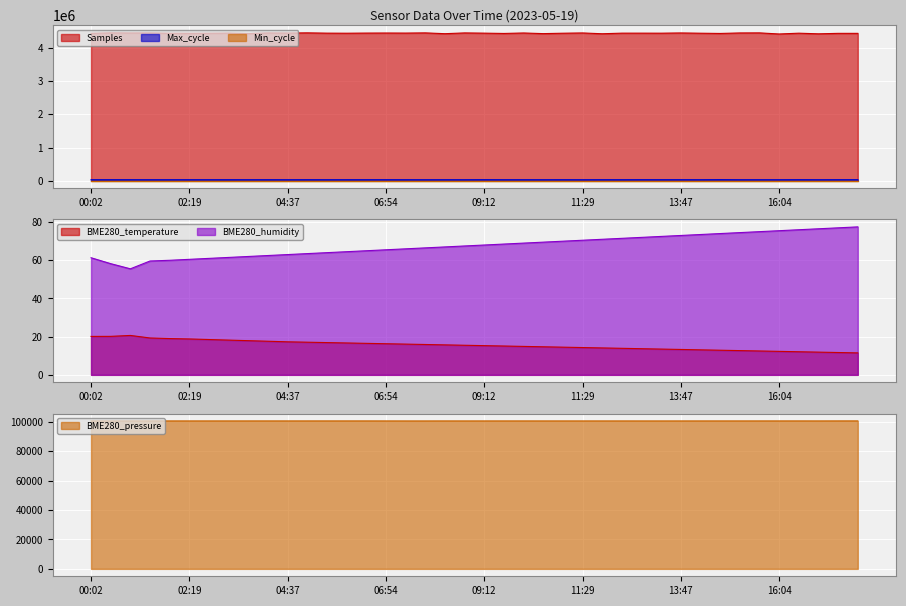

Reading right to left, what are all the values shown in this chart?

Samples: 4438000.0	4438000.0	4424000.0	4443000.0	4419000.0	4452000.0	4450000.0	4435000.0	4442000.0	4450000.0	4443000.0	4444000.0	4444000.0	4426000.0	4450000.0	4442000.0	4430000.0	4449000.0	4435000.0	4444000.0	4451000.0	4428000.0	4452000.0	4446000.0	4448000.0	4446000.0	4442000.0	4444000.0	4453000.0	4447000.0	4451000.0	4430000.0	4445000.0	4441000.0	4438000.0	4440000.0	4450896.0	4449468.0	4453254.0	4437940.0
Max_cycle: 34783.0	34604.0	33590.0	34904.0	33619.0	33920.0	33484.0	36432.0	33735.0	34829.0	34360.0	35198.0	34008.0	34598.0	33385.0	34342.0	33559.0	34024.0	33616.0	35197.0	33395.0	33998.0	33296.0	34106.0	34373.0	34350.0	34000.0	33800.0	34400.0	33600.0	34300.0	33700.0	34200.0	33900.0	34100.0	33800.0	33484.0	34024.0	34103.0	34157.0
BME280_temperature: 11.5	11.7	11.9	12.1	12.3	12.5	12.7	12.9	13.1	13.3	13.5	13.7	13.9	14.1	14.3	14.5	14.7	14.9	15.1	15.3	15.5	15.7	15.9	16.1	16.3	16.5	16.7	16.9	17.1	17.3	17.6	17.9	18.2	18.5	18.8	19.0	19.3	20.6	20.2	20.1
BME280_humidity: 77.5	77.0	76.5	76.0	75.5	75.0	74.5	74.0	73.5	73.0	72.5	72.0	71.5	71.0	70.5	70.0	69.5	69.0	68.5	68.0	67.5	67.0	66.5	66.0	65.5	65.0	64.5	64.0	63.5	63.0	62.5	62.0	61.5	61.0	60.5	60.0	59.6	55.5	58.2	61.3
BME280_pressure: 100514.5	100512.1	100498.2	100504.2	100502.0	100498.6	100495.5	100496.7	100494.9	100491.4	100484.3	100486.5	100493.7	100489.6	100492.5	100489.7	100492.7	100497.0	100495.9	100493.1	100487.3	100497.9	100483.3	100484.4	100492.9	100506.0	100505.0	100504.0	100503.0	100502.0	100501.0	100500.0	100499.0	100498.0	100497.0	100496.0	100495.5	100497.0	100500.6	100506.7